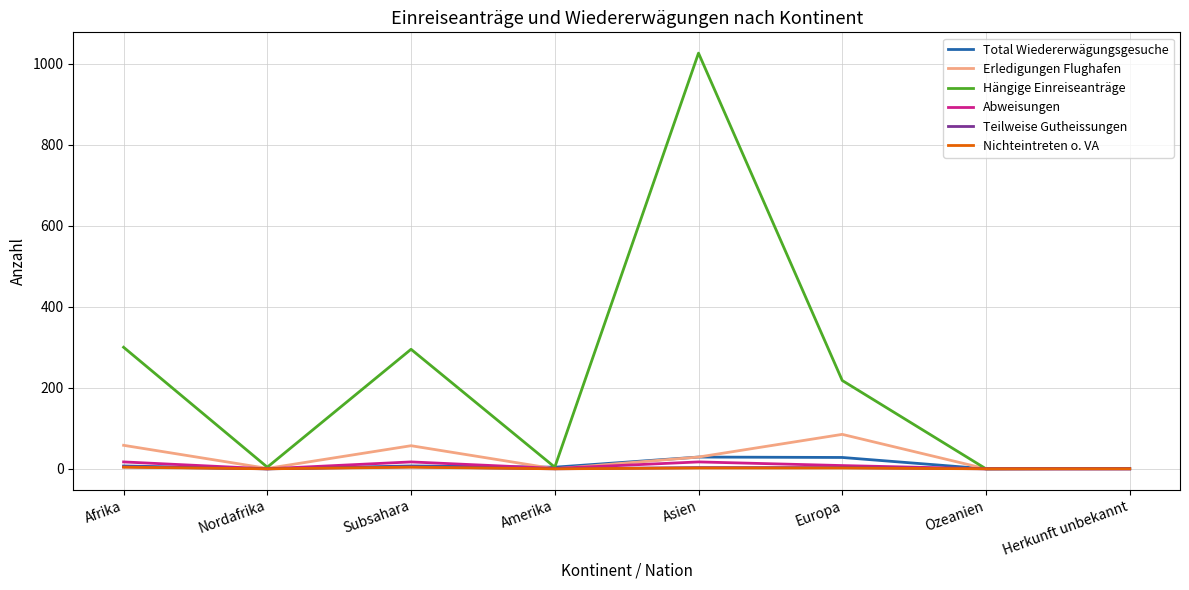

Which series has the widest spread of values?

Hängige Einreiseanträge